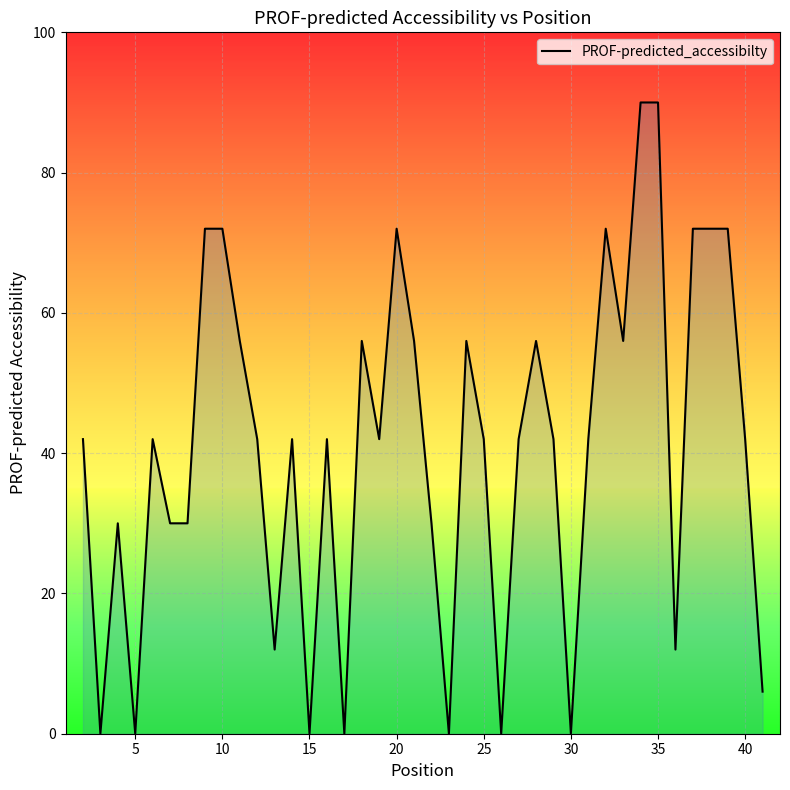

How many distinct data groups are displayed?

1